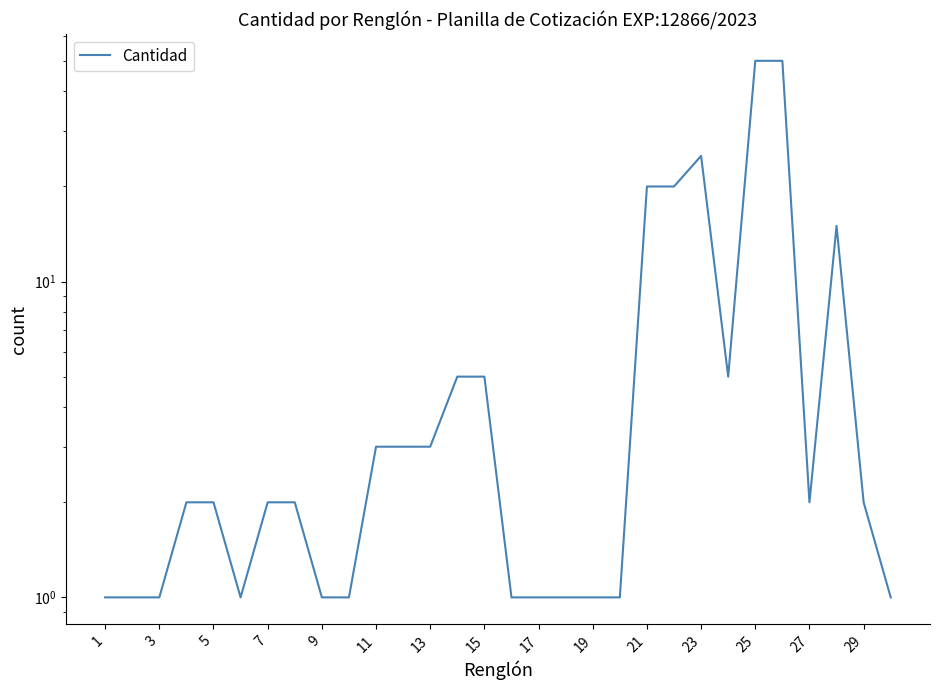

Is this an area chart (filled region under the line)?

No